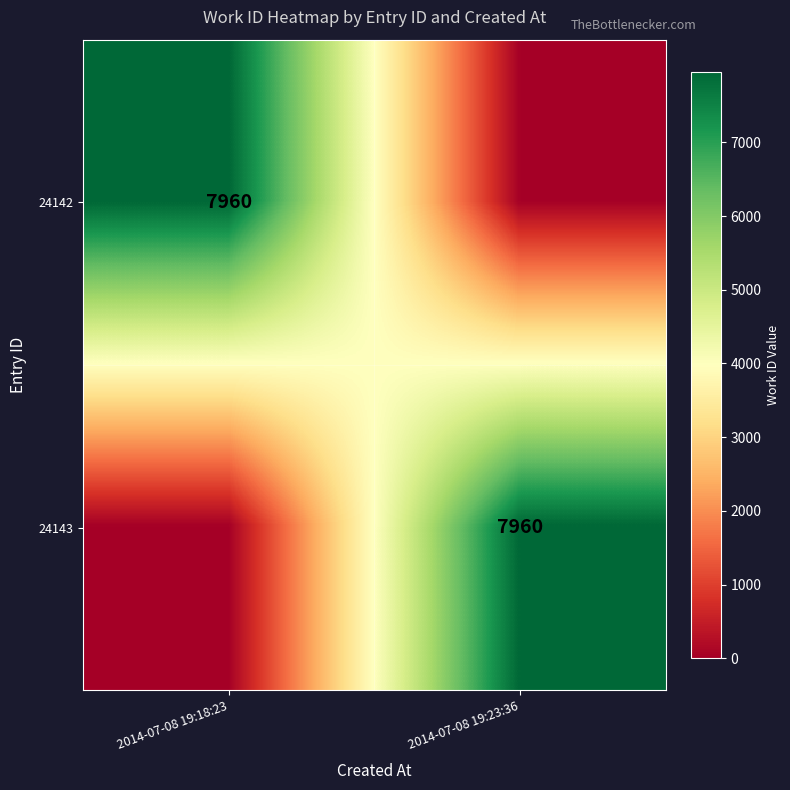

The 24142 series shows 7960 at 2014-07-08 19:18:23. True or false?

True